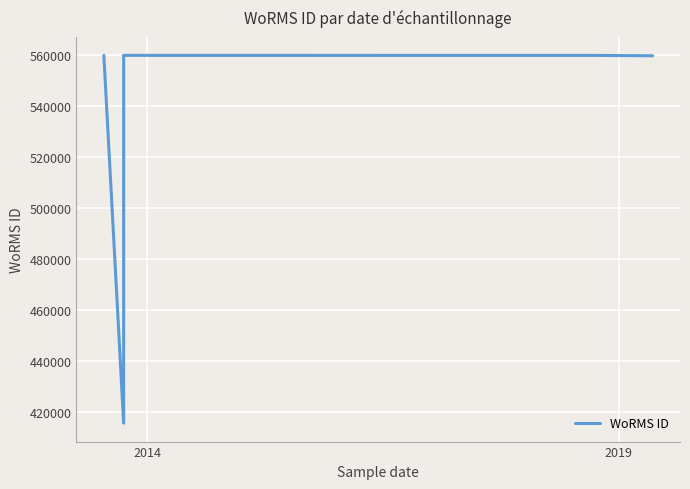

The chart shows a value of 368593 at 2. True or false?

False